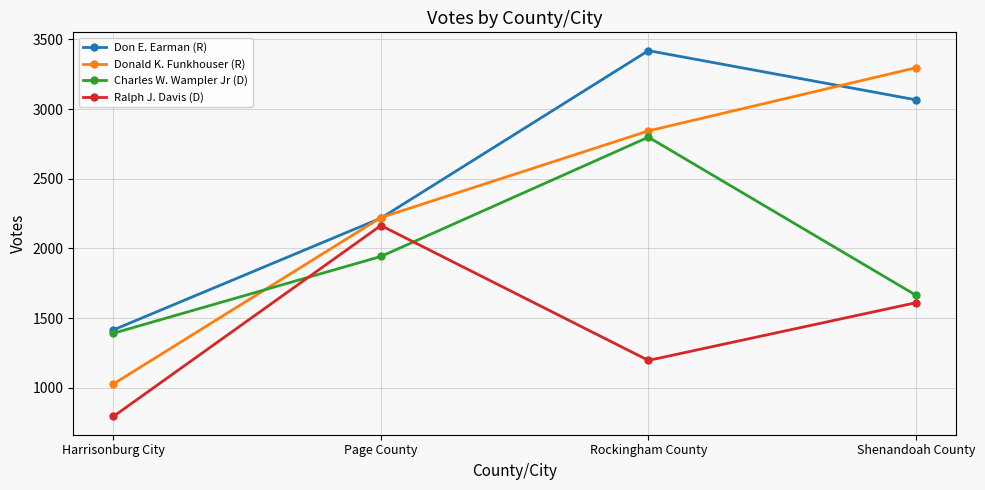

At which label is Ralph J. Davis (D) closest to 1479?

Shenandoah County